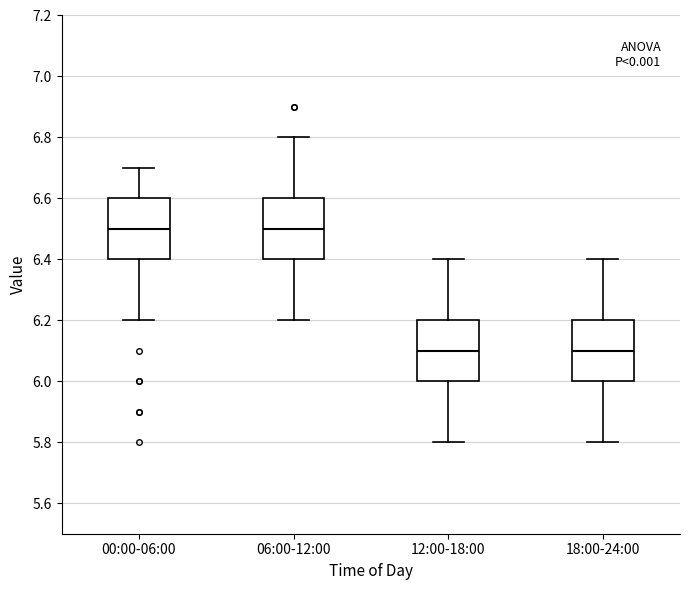

Reading left to right, transcribe this box plot: for each box, give where its median line is, the range the box spans, and where its two whiskers end, as read against the y-axis. The values are not printed on the chart, so give them approximately, as read against the axis.

00:00-06:00: median 6.5, box 6.4 to 6.6, whiskers 6.2 to 6.7
06:00-12:00: median 6.5, box 6.4 to 6.6, whiskers 6.2 to 6.8
12:00-18:00: median 6.1, box 6.0 to 6.2, whiskers 5.8 to 6.4
18:00-24:00: median 6.1, box 6.0 to 6.2, whiskers 5.8 to 6.4